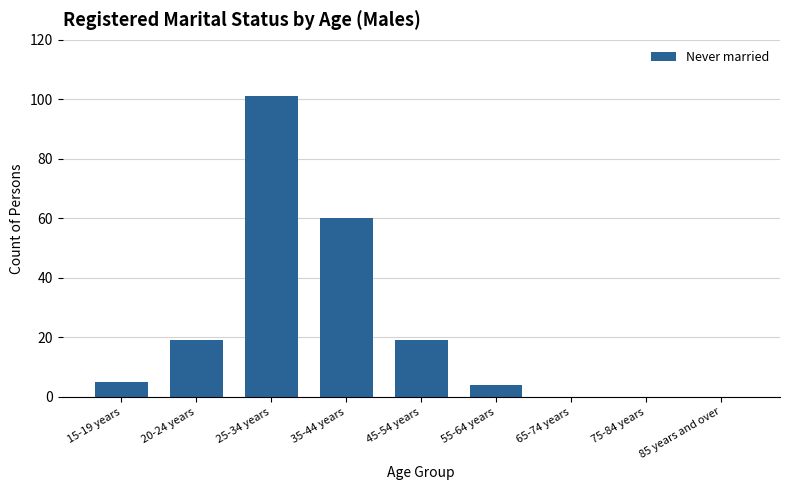

What is the average value?

23